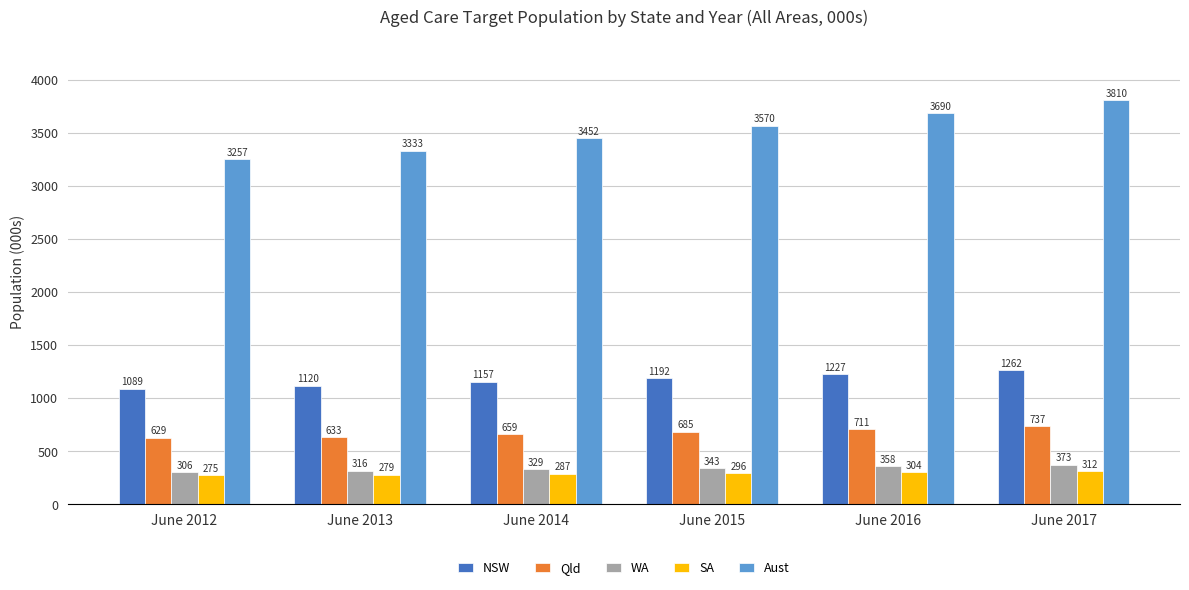

What is the sum of the Aust values at June 2013 and June 2017?

7142.8